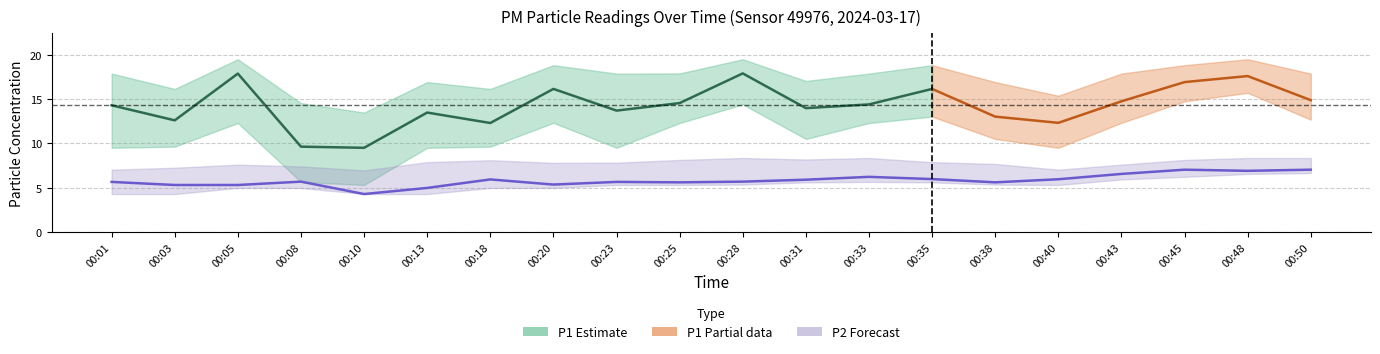

Between 00:28 and 00:33, which is larger?

00:28